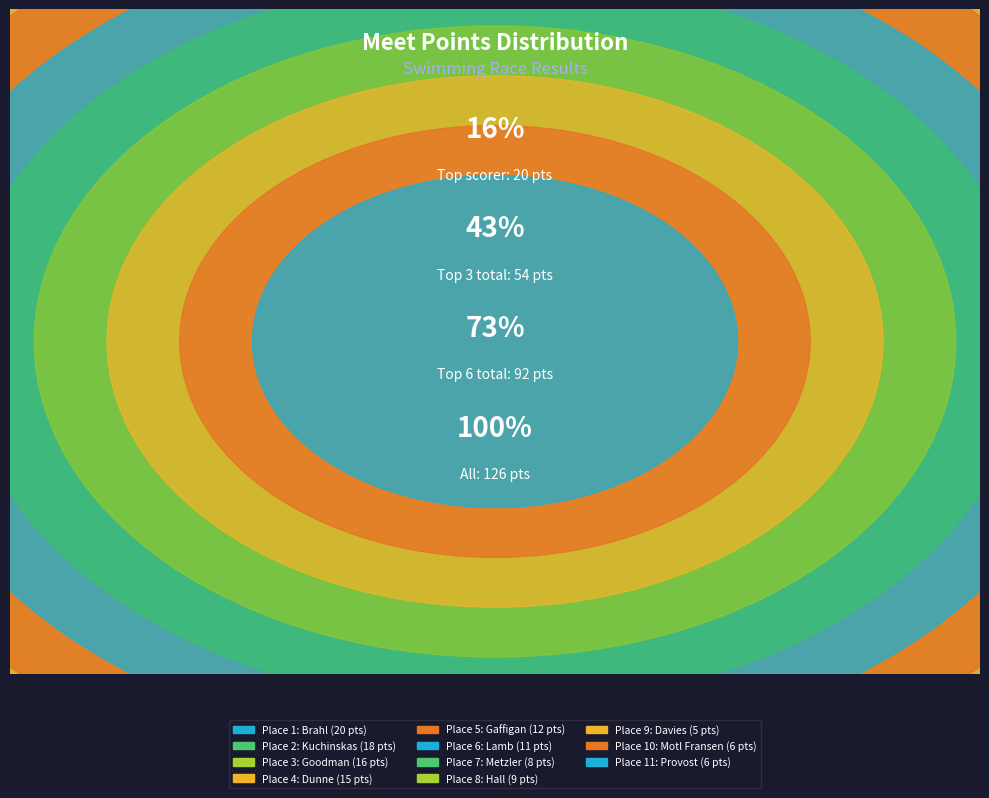

How many slices are in this pie chart?

11